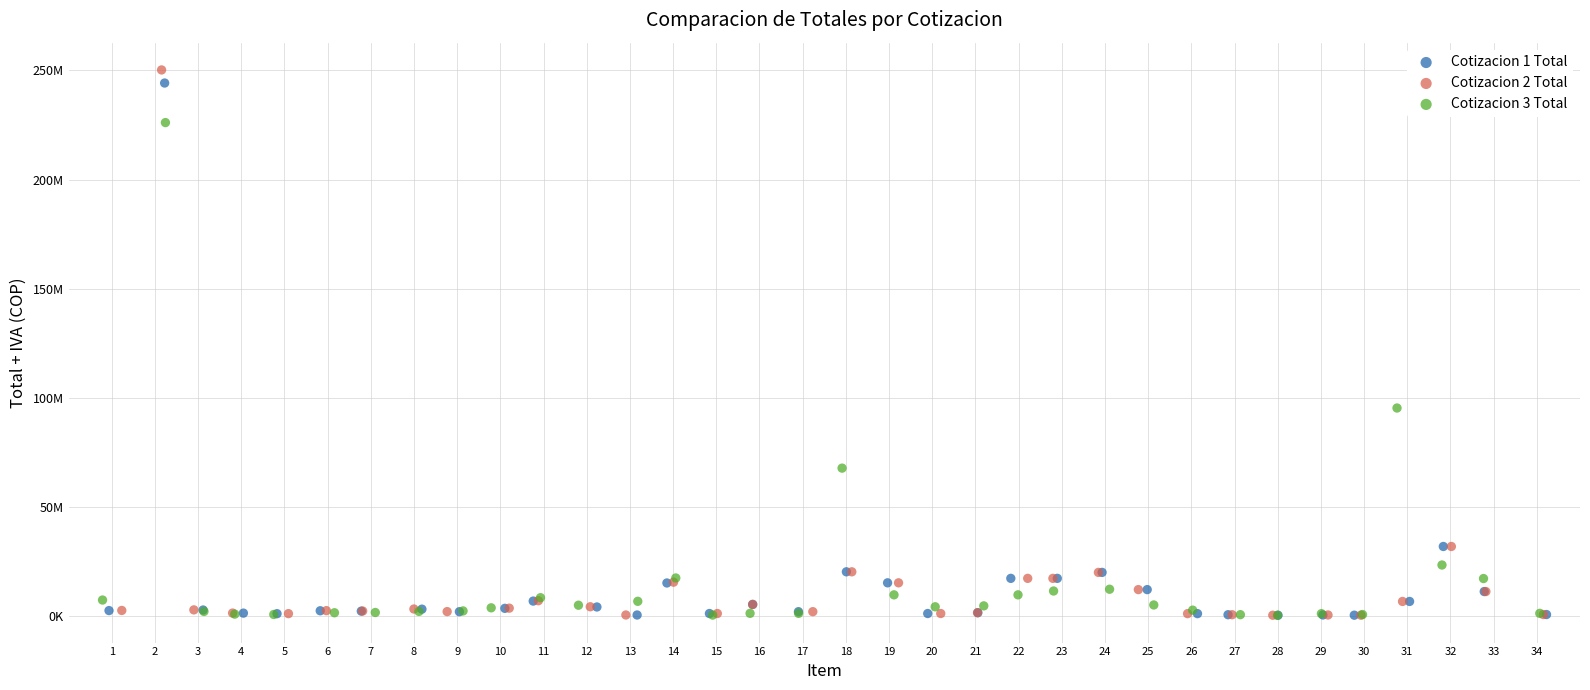

Which series contains the highest Y value?

Cotizacion 2 Total